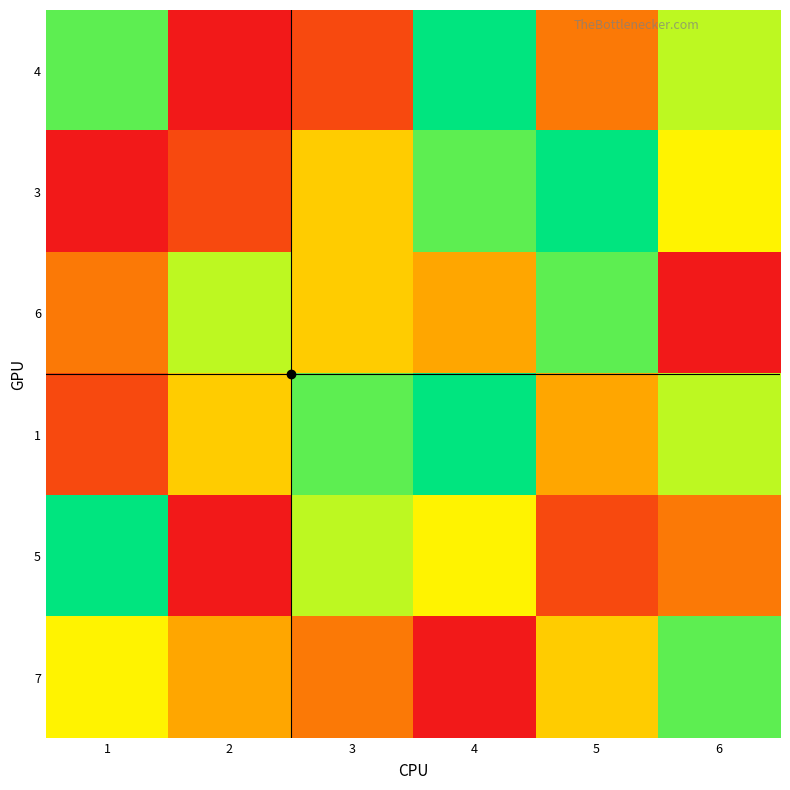

Count the number of data series in this chart.

6